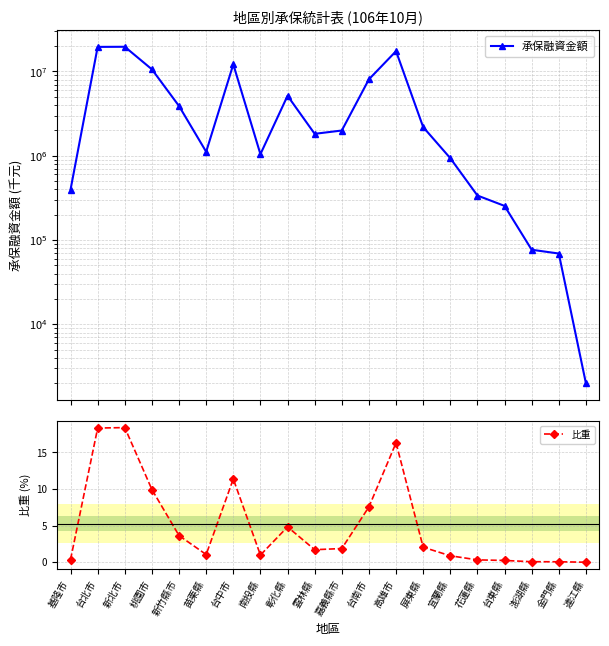

What is the maximum value shown in the chart?

19644376.0